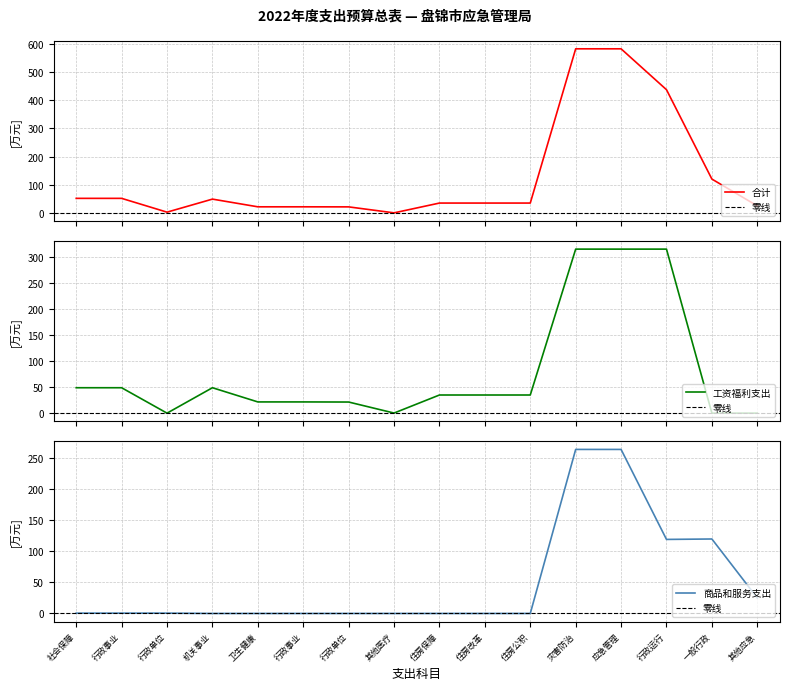

True or false: 合计 and 工资福利支出 cross at least once.

False